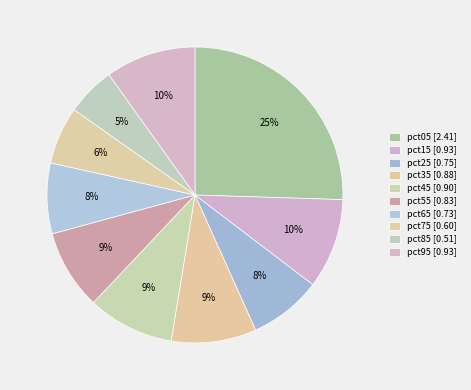

The pct05 slice represents 40% of the pie. True or false?

False